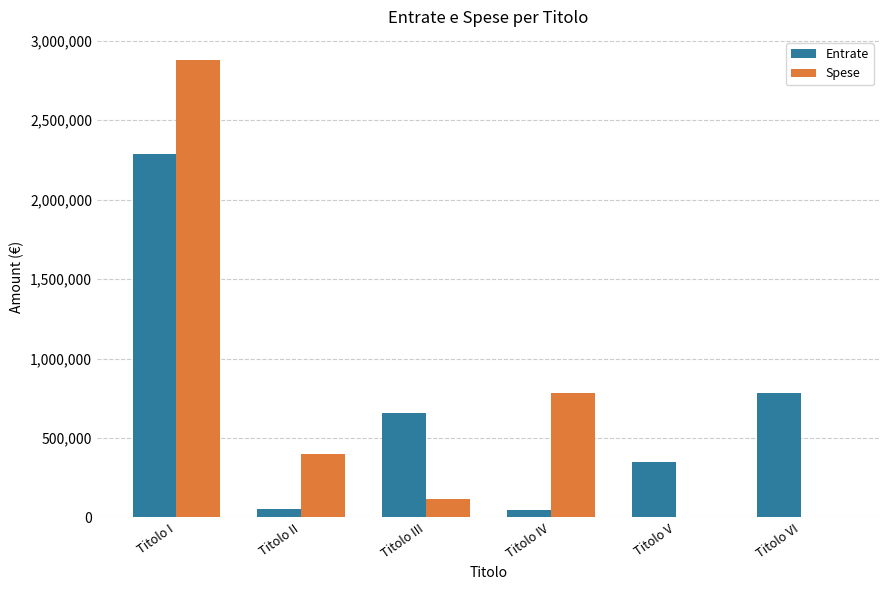

Is the value of Entrate at Titolo VI greater than the value of Spese at Titolo I?

No